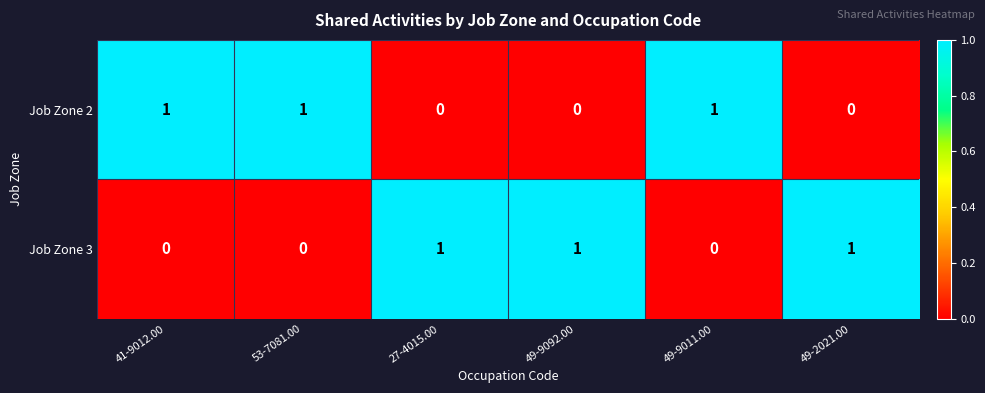

How many values in the Job Zone 2 series are below 1?

3